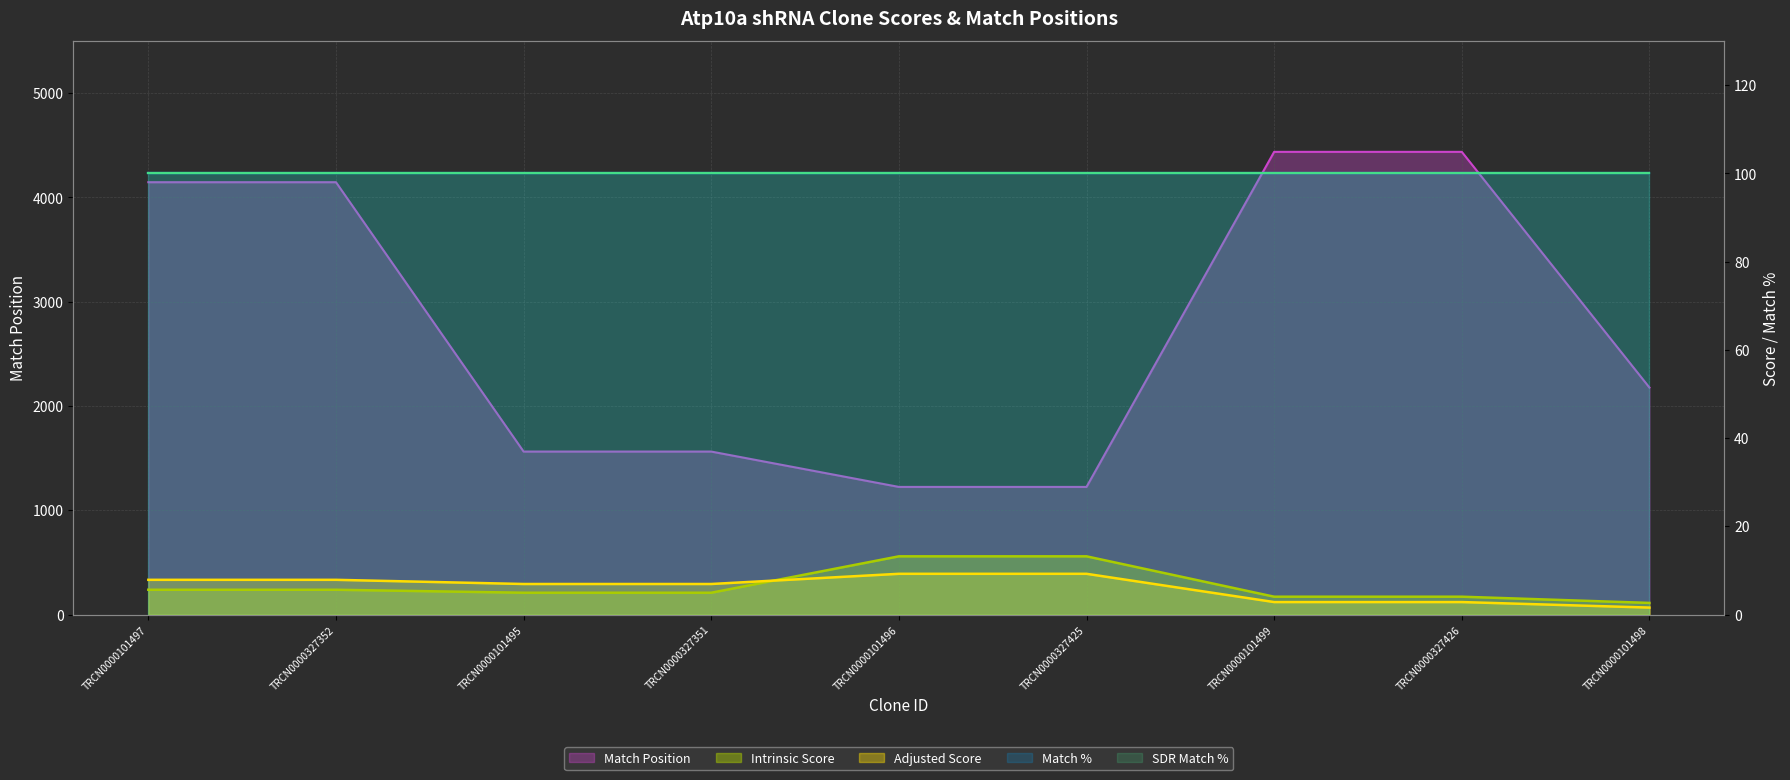

What is the label of the 4th point from the right?

TRCN0000327425